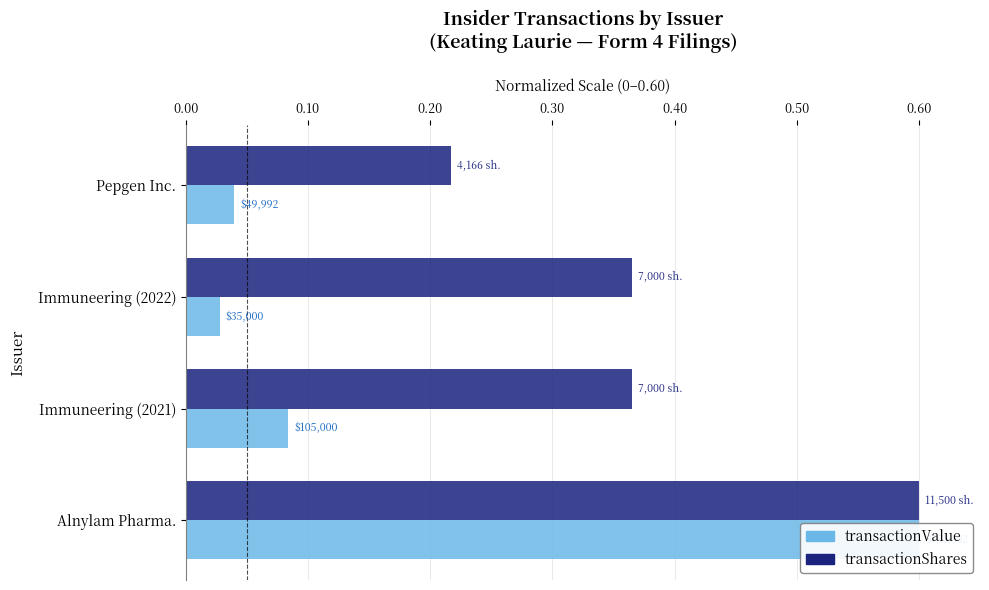

What is the lowest value of the transactionShares (norm.) series?

0.2